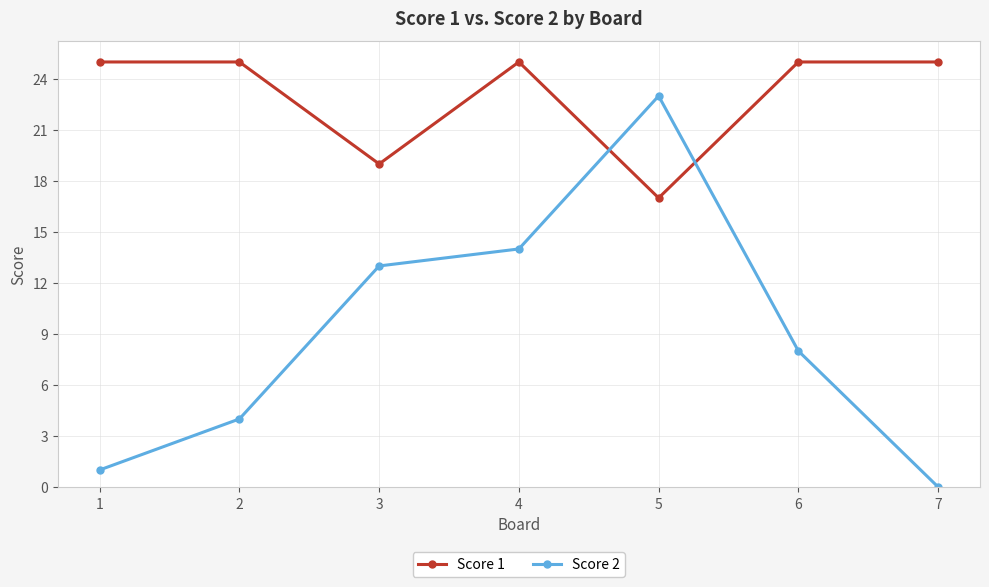

What is the spread (max minus min) of values at 5?

6